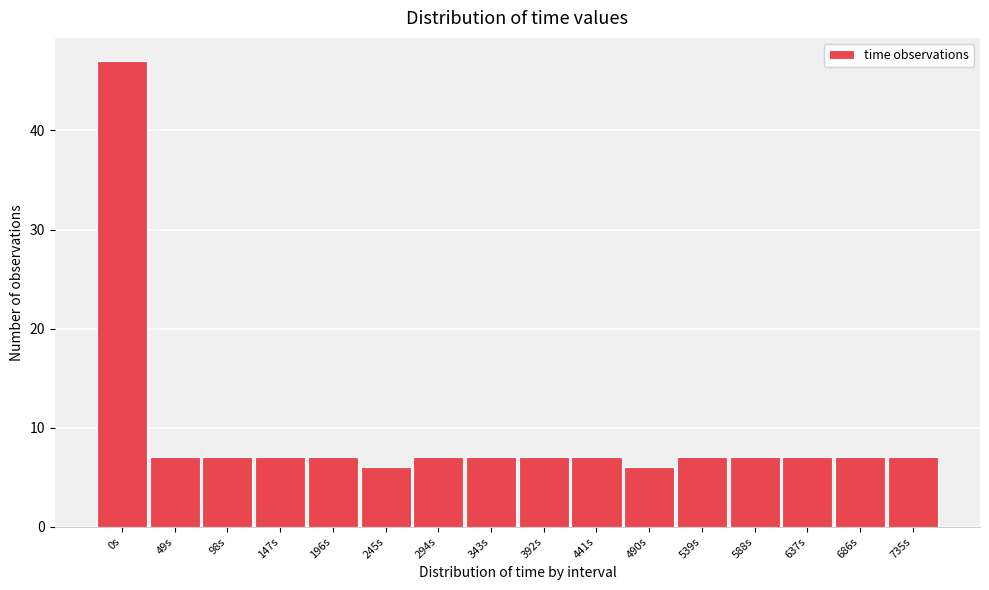

Reading left to right, transcribe all the data shown in this chart.

47	7	7	7	7	6	7	7	7	7	6	7	7	7	7	7